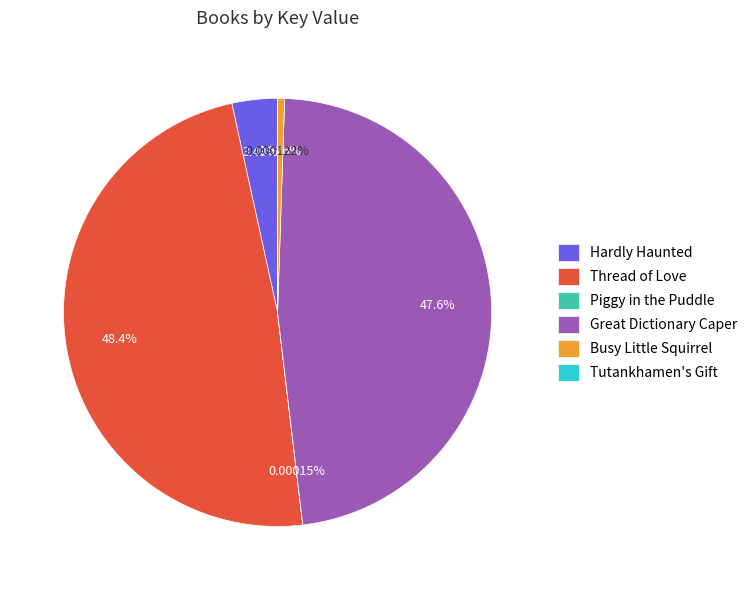

To the nearest percent, what is the difference between the Great Dictionary Caper and Hardly Haunted slice percentages?

44%